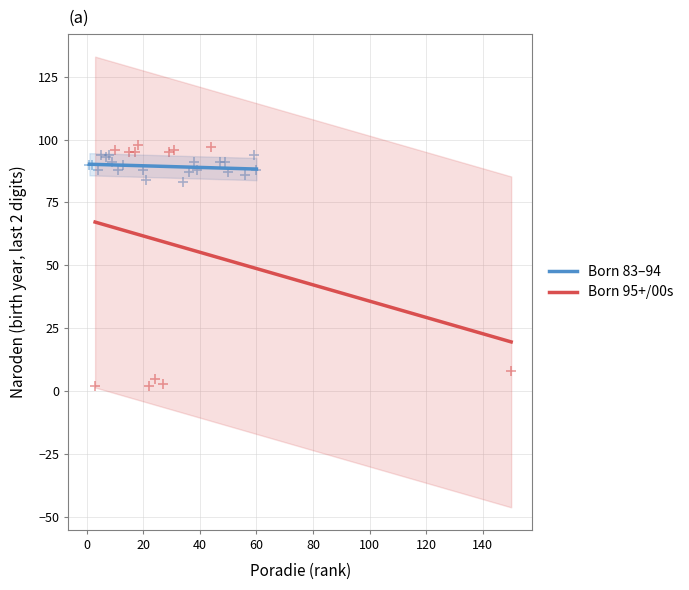

Which series has the largest Y range (max minus min)?

Born 95+/00s